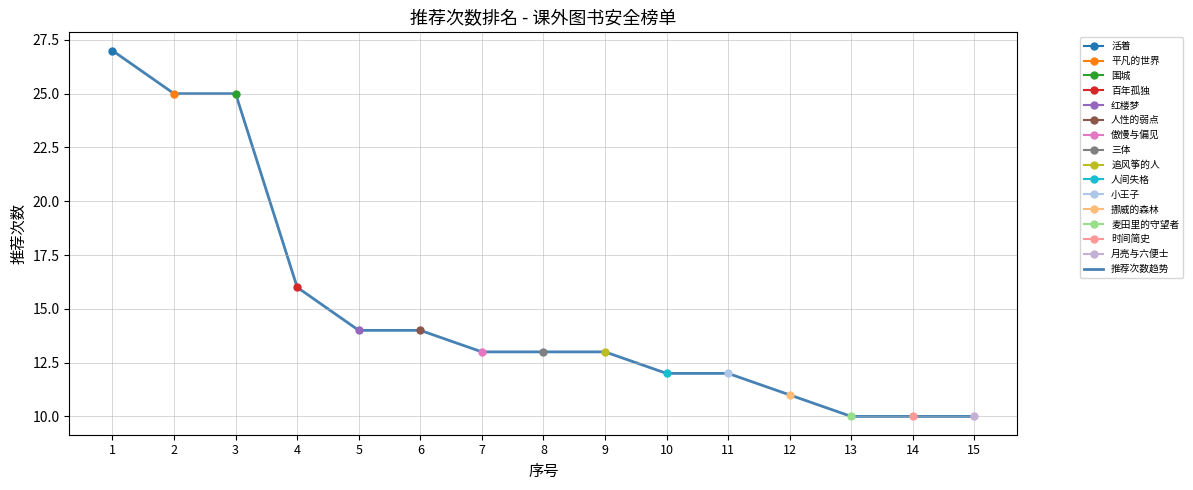

Does the chart have visible grid lines?

Yes